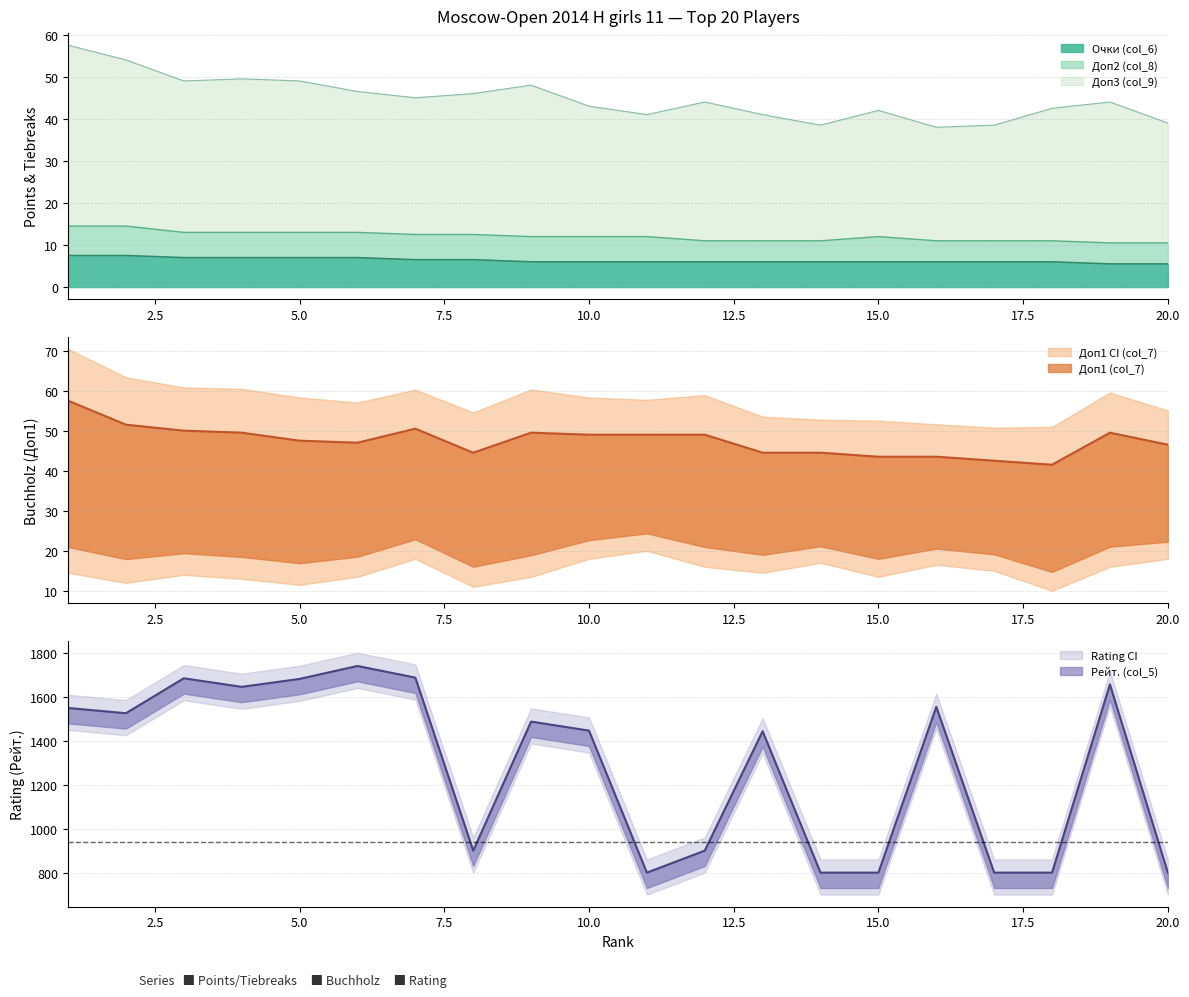

List the labels in order of Рейт. (col_5) value, largest first.

6, 7, 3, 5, 19, 4, 16, 1, 2, 9, 10, 13, 8, 12, 11, 14, 15, 17, 18, 20